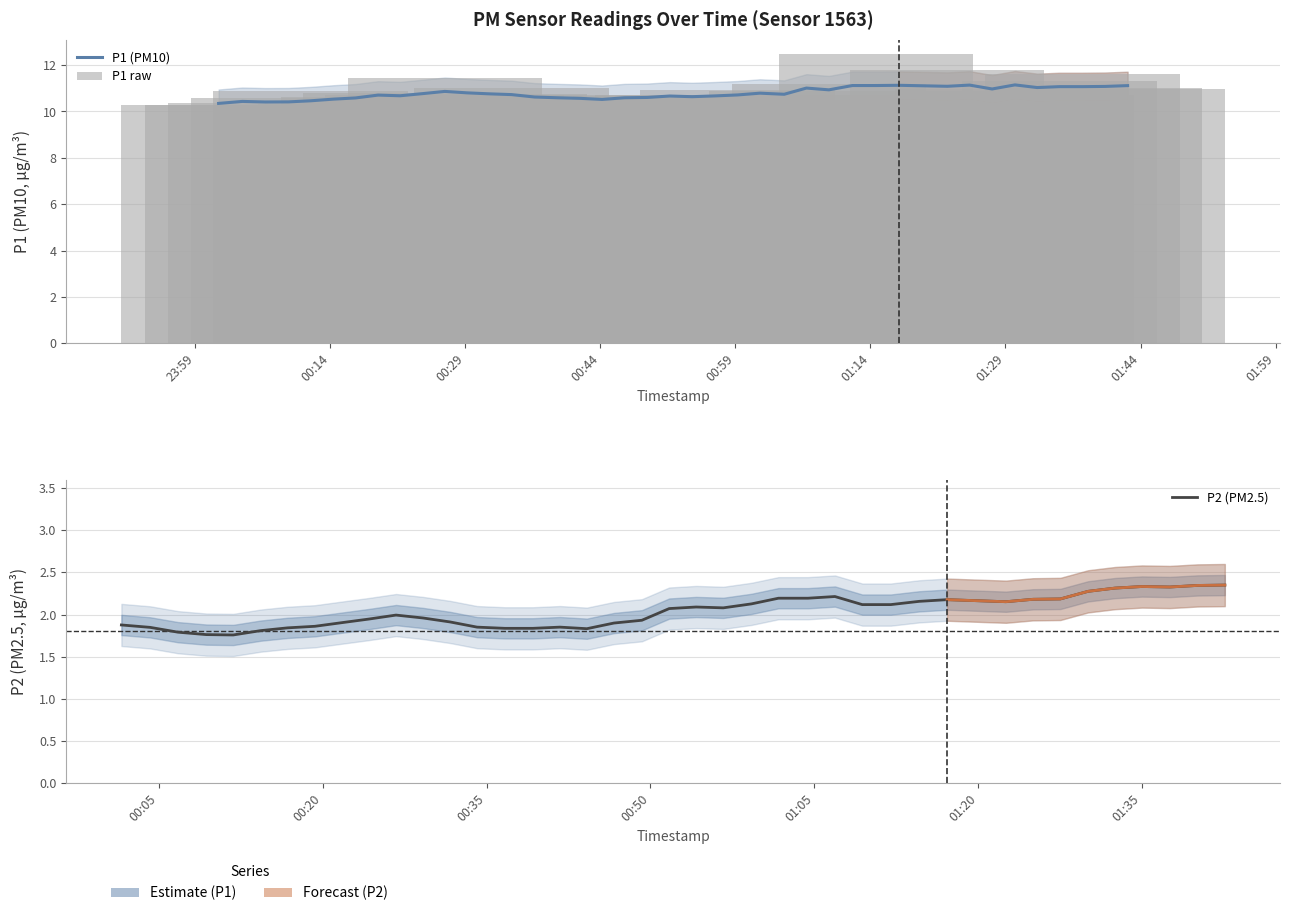

Which series has the largest total across all categories?

P1 raw